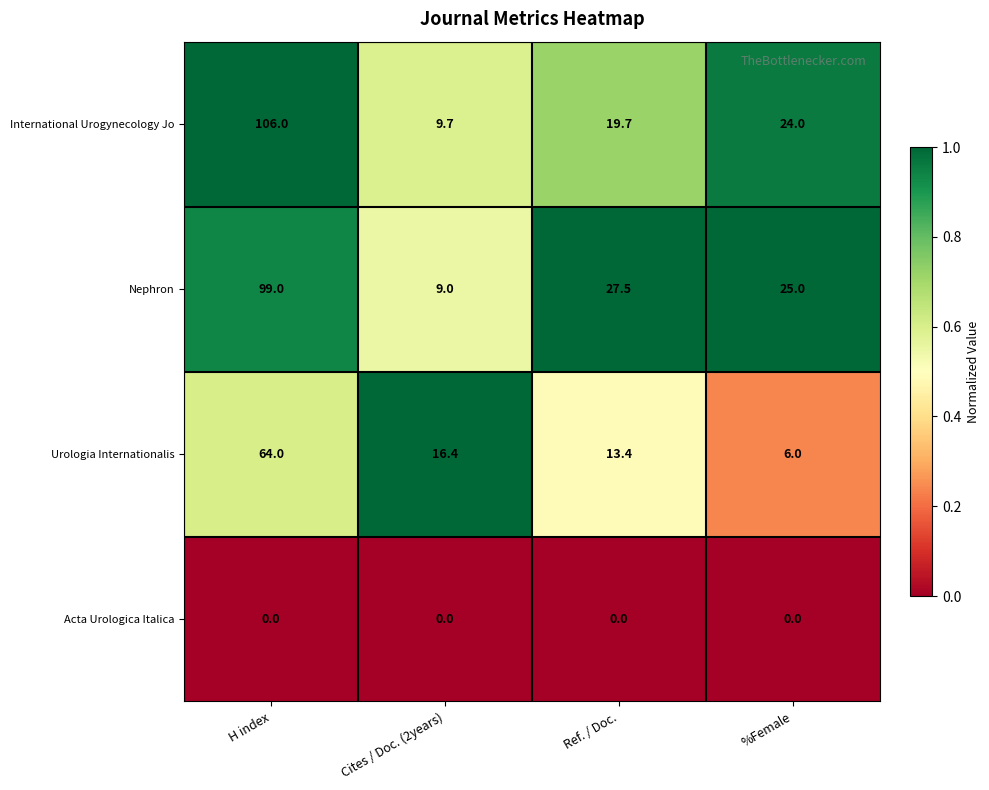

Reading left to right, extract all data points from this chart.

International Urogynecology Jo: H index=106.0	Cites / Doc. (2years)=9.7	Ref. / Doc.=19.7	%Female=24.0
Nephron: H index=99.0	Cites / Doc. (2years)=9.0	Ref. / Doc.=27.5	%Female=25.0
Urologia Internationalis: H index=64.0	Cites / Doc. (2years)=16.4	Ref. / Doc.=13.4	%Female=6.0
Acta Urologica Italica: H index=0.0	Cites / Doc. (2years)=0.0	Ref. / Doc.=0.0	%Female=0.0